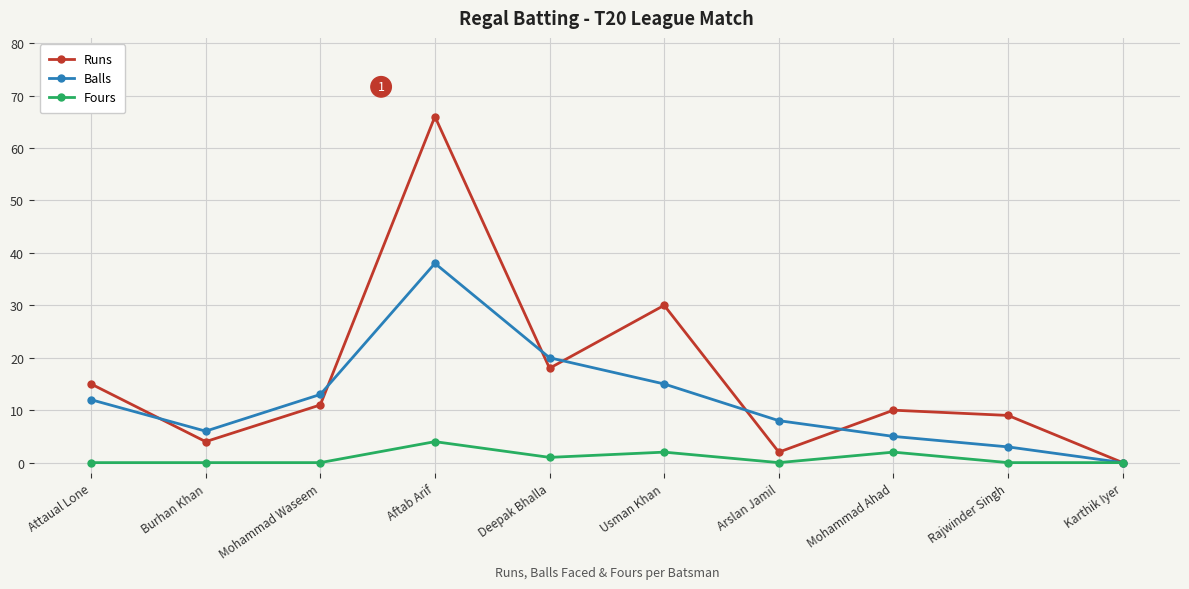

The value of Balls at Usman Khan is 25. True or false?

False